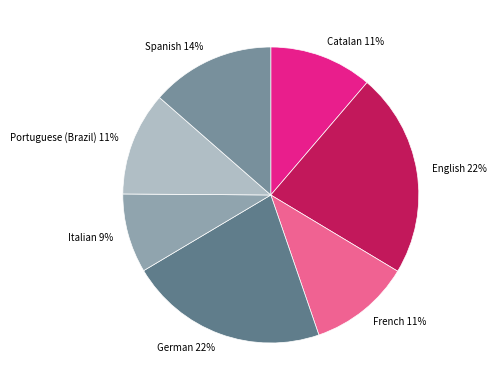

What is the smallest slice in the pie chart?

Italian